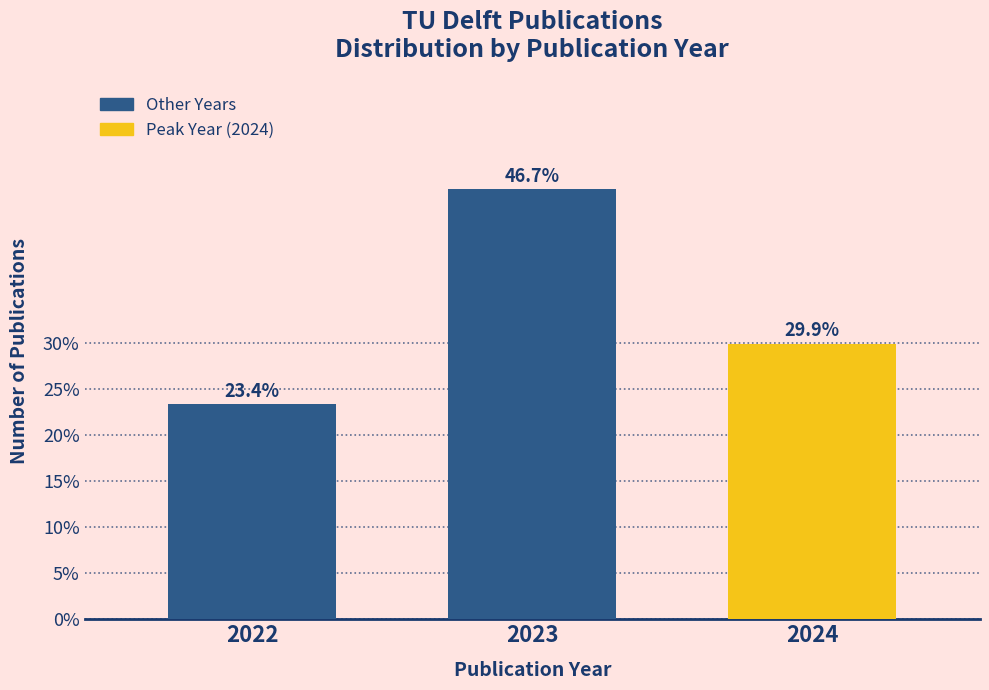

Reading left to right, transcribe all the data shown in this chart.

2022=23.4	2023=46.7	2024=29.9